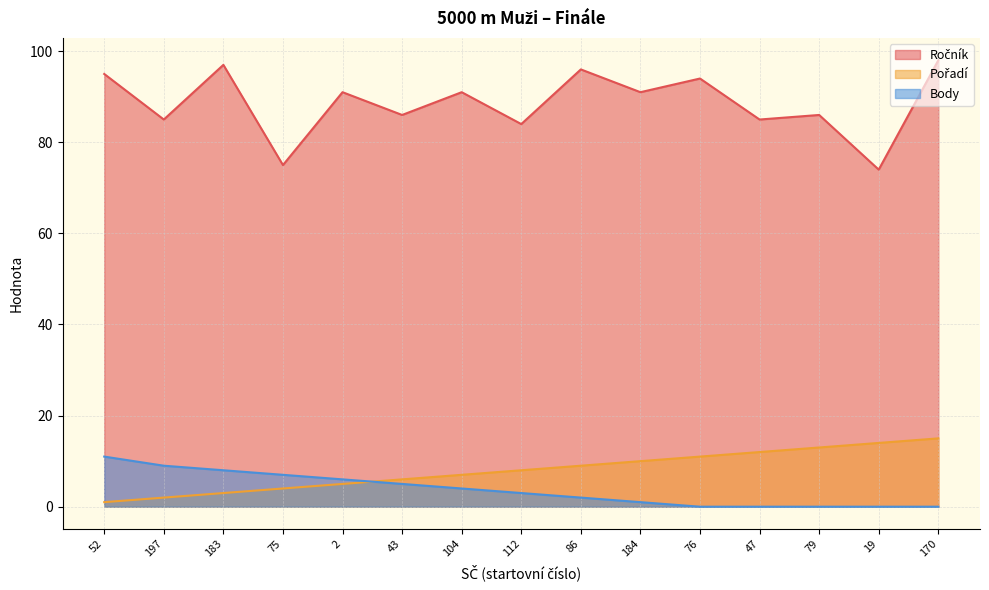

Between 184 and 170, which is larger?

170